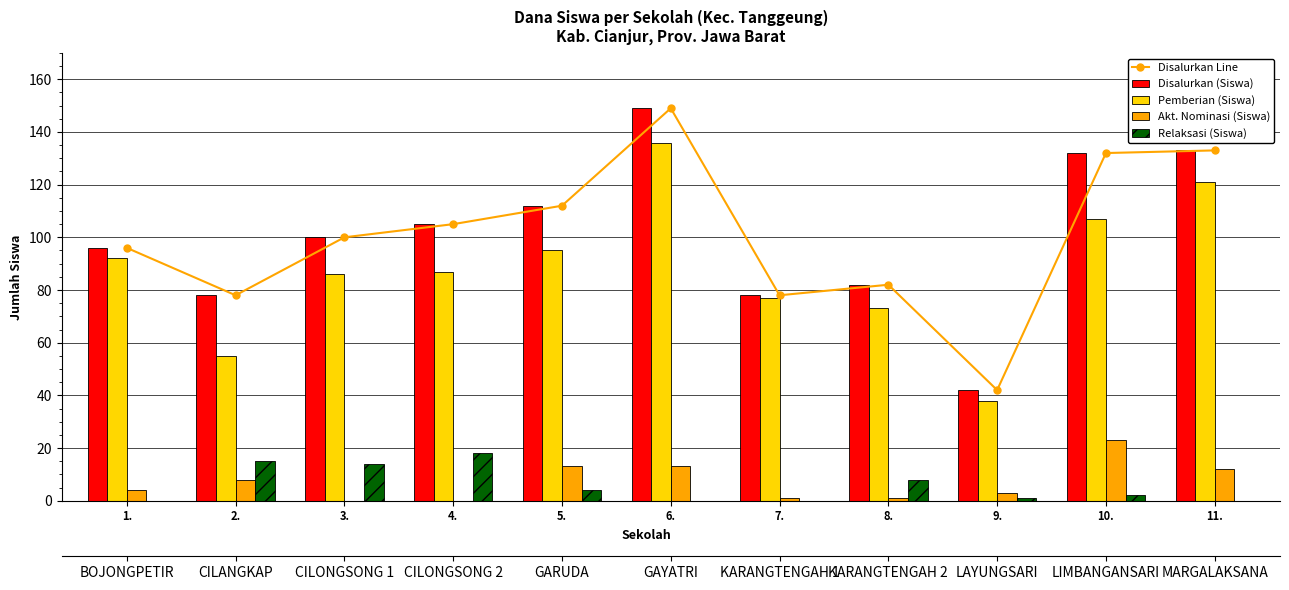

How many values in the Pemberian (Siswa) series exceed 87?

5